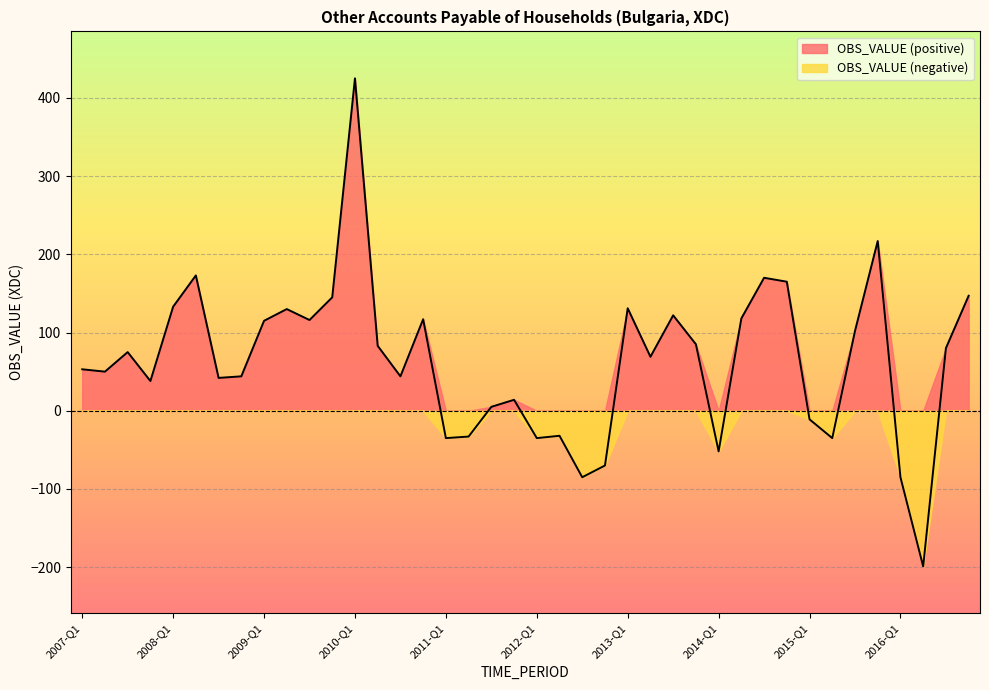

Which category has the highest value across all series?

2010-Q1